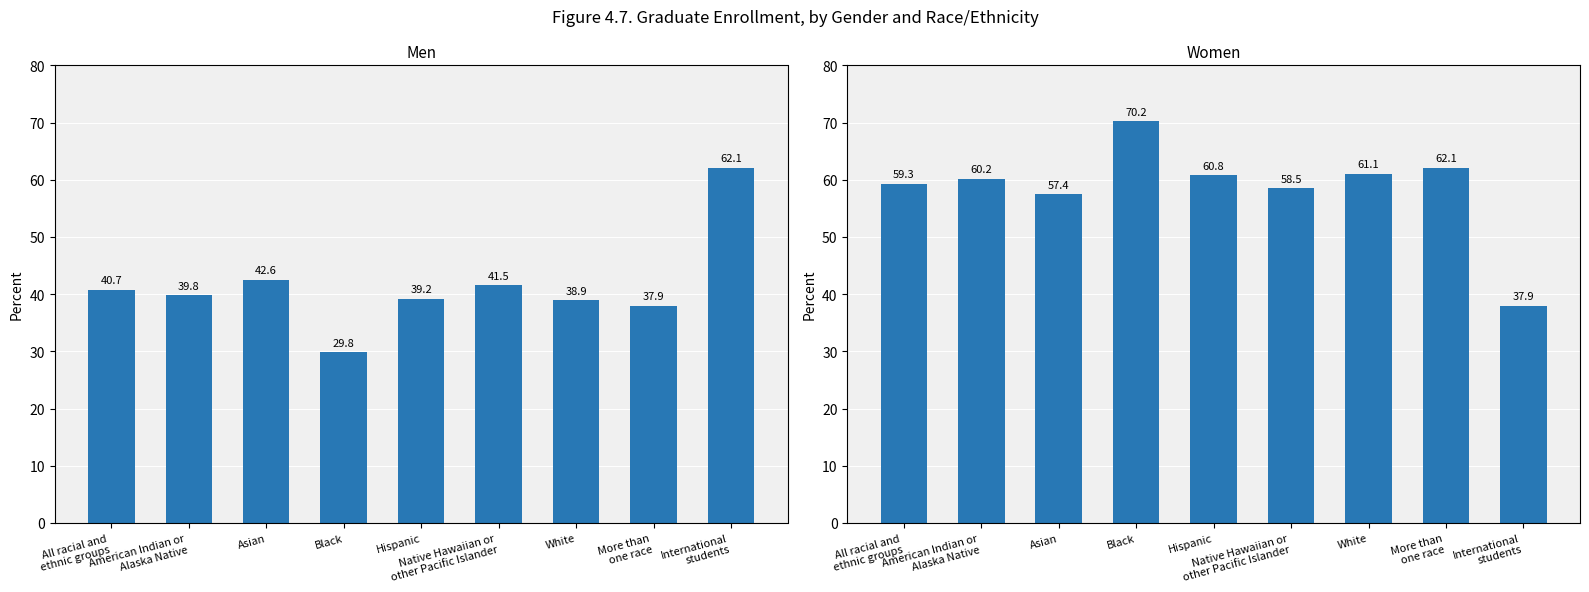

What is the highest value of the Women series?

70.2